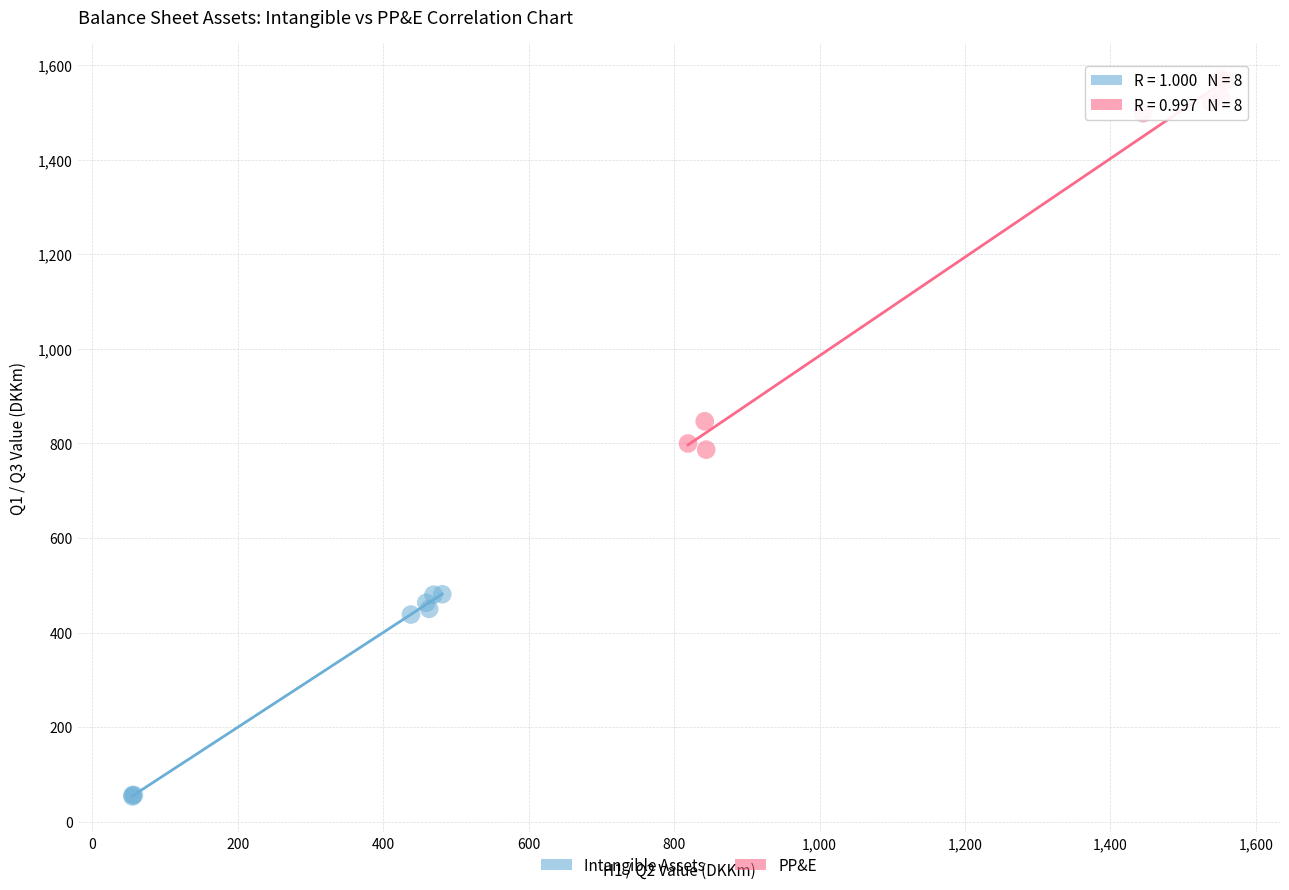

Which series reaches the maximum Y coordinate?

PP&E